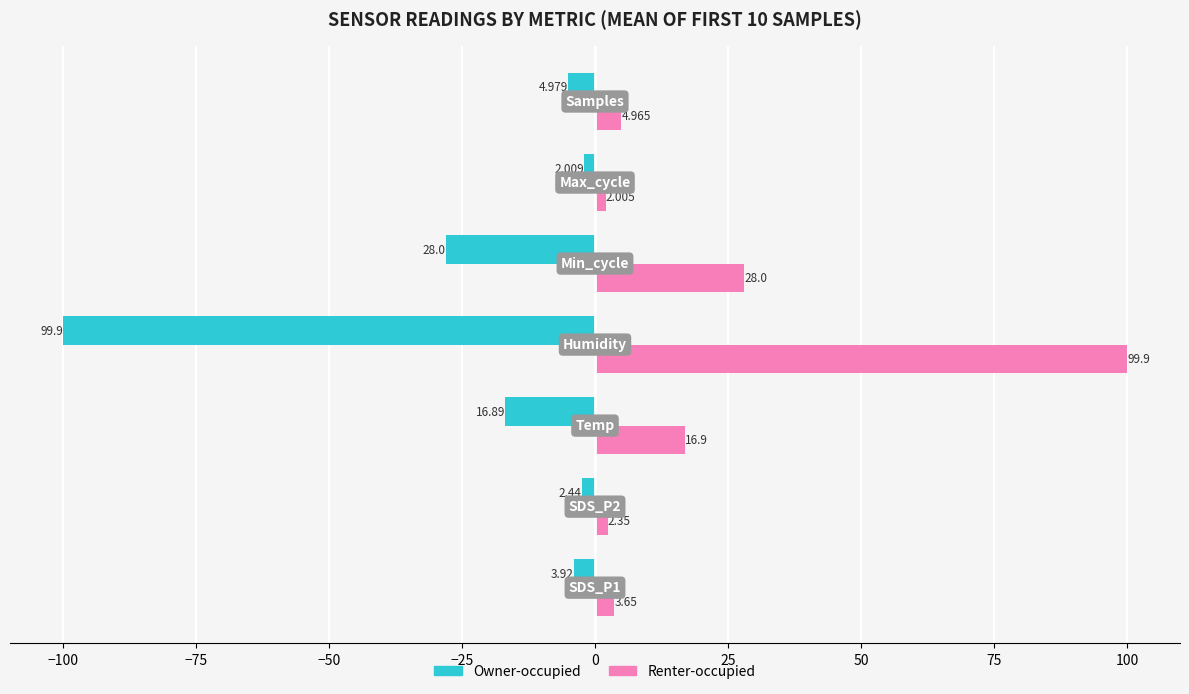

Which series has the largest total across all categories?

Renter-occupied